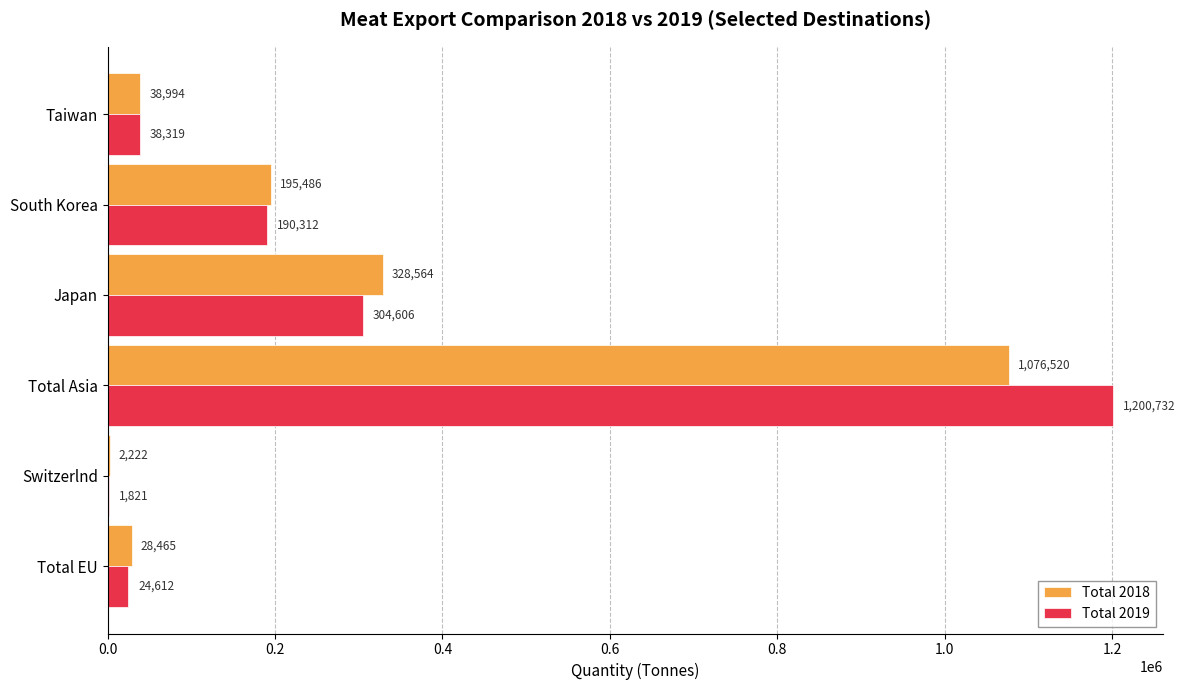

Is the value of Total 2019 at Taiwan greater than the value of Total 2018 at Total EU?

Yes